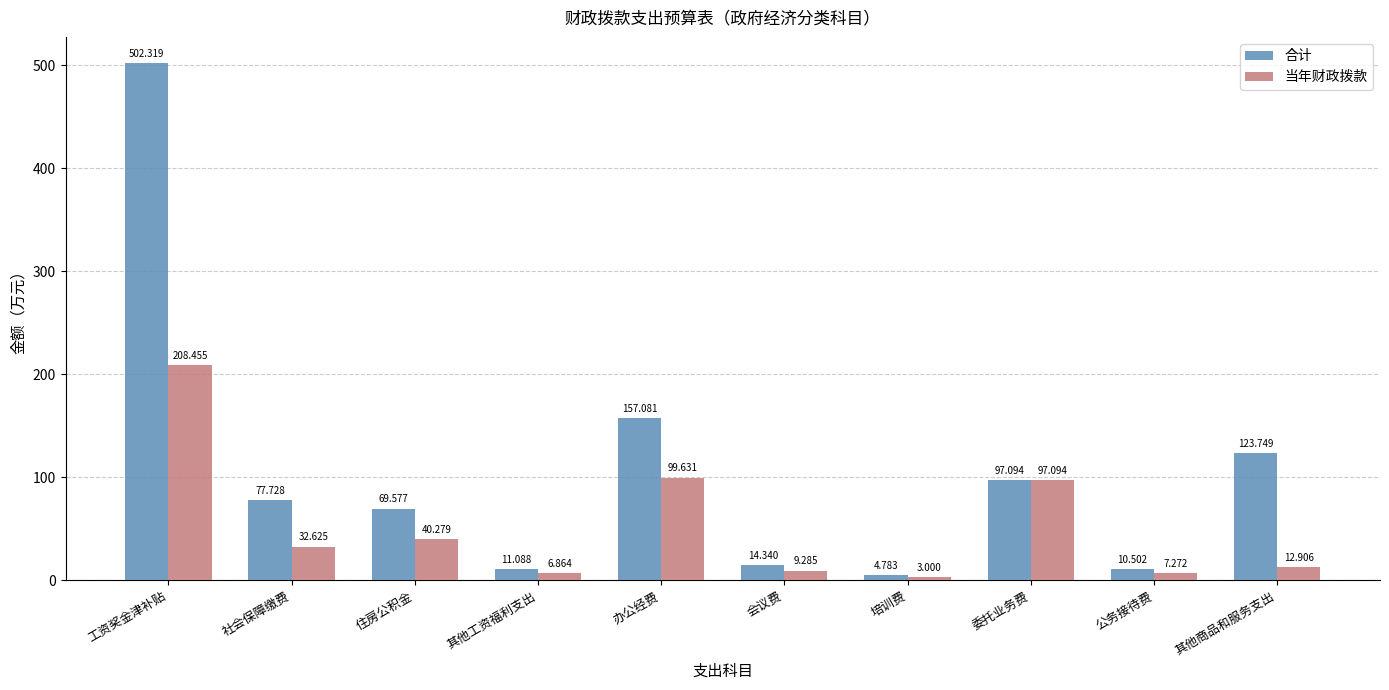

Is the value of 合计 at 公务接待费 greater than the value of 当年财政拨款 at 住房公积金?

No